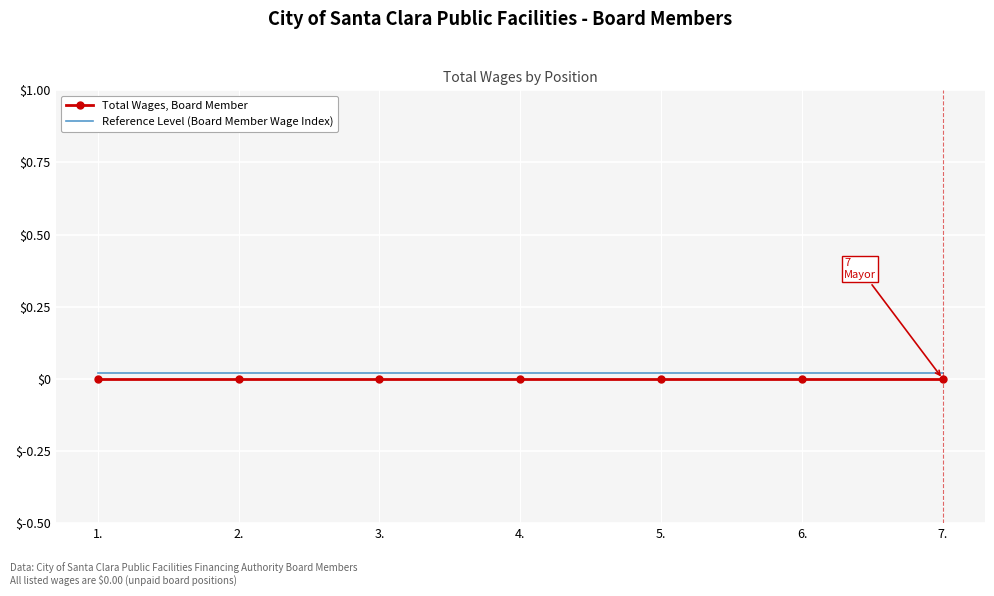

Is the value of Total Wages, Board Member at 5. greater than the value of Reference Level (Board Member Wage Index) at 5.?

No